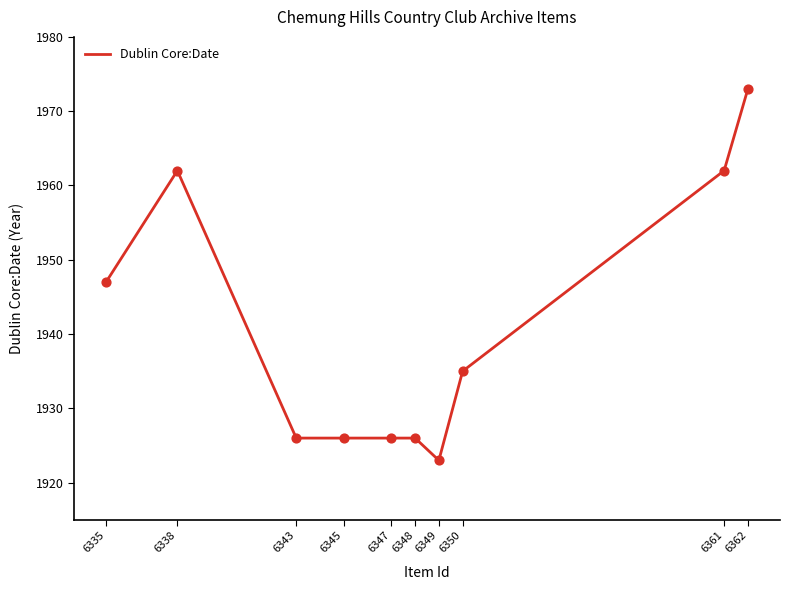

Which has a higher value, 6362 or 6338?

6362